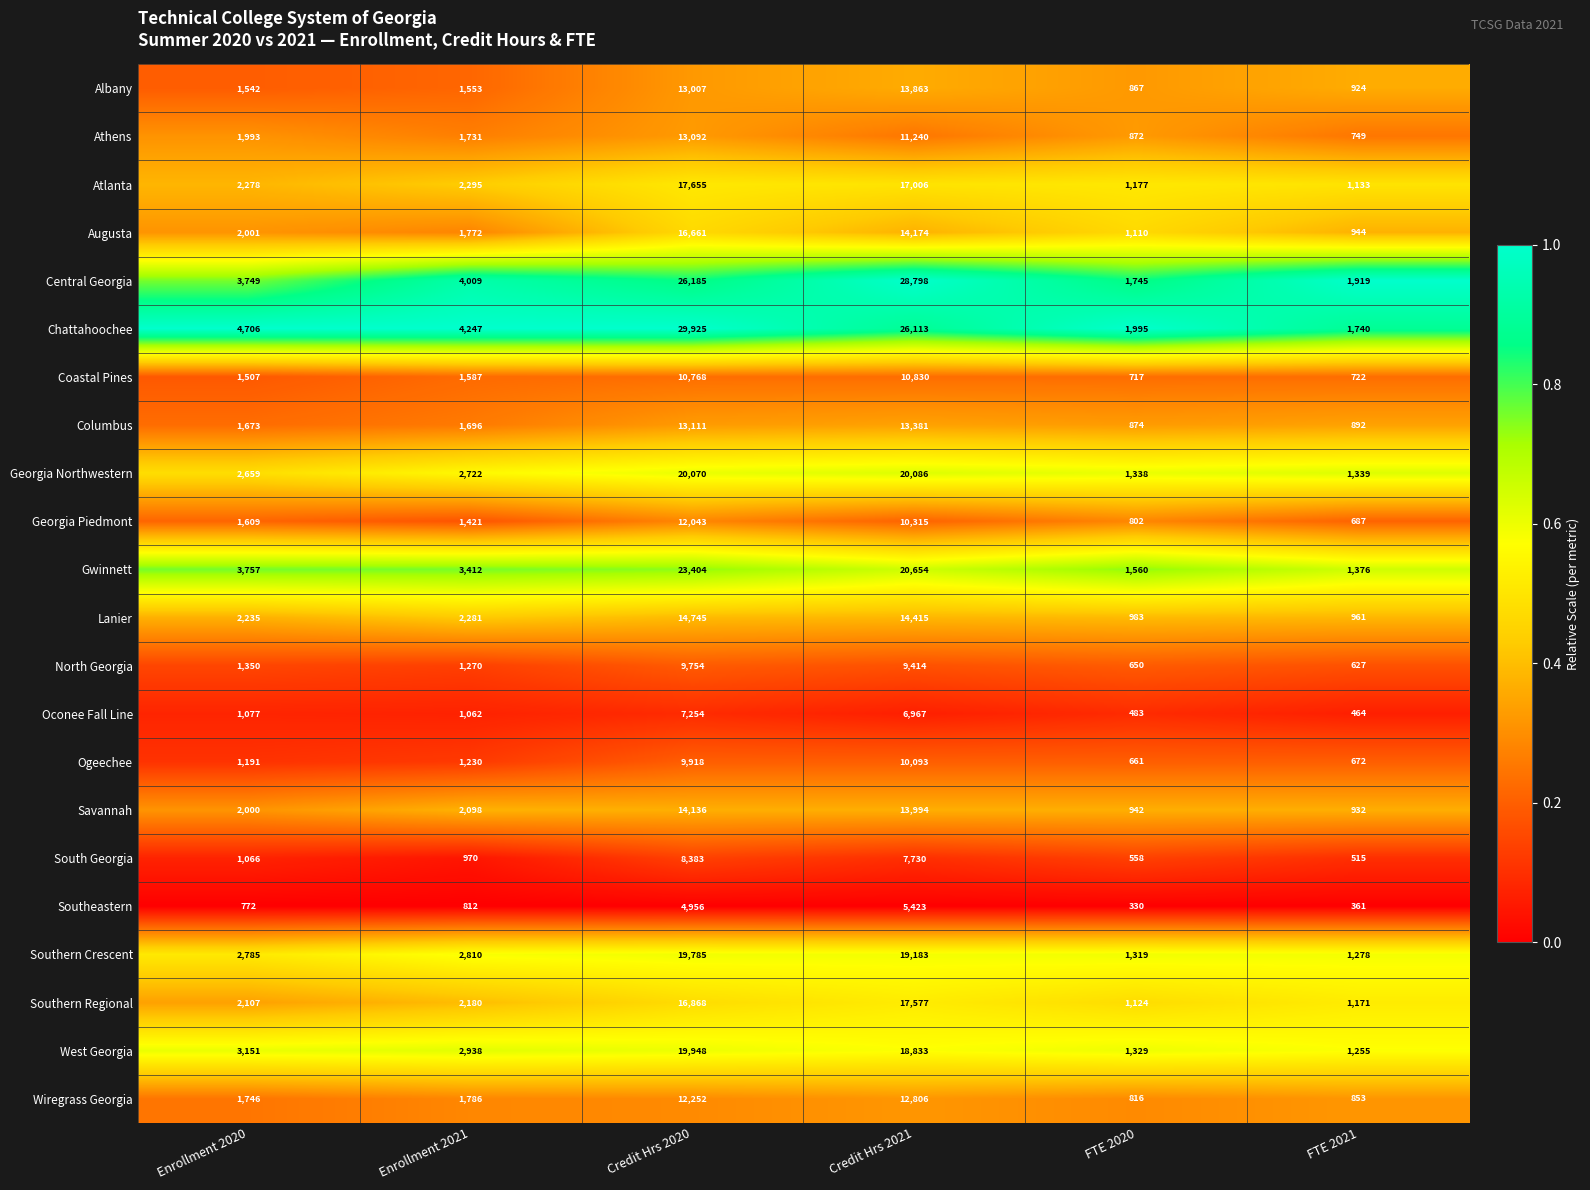

What is the spread (max minus min) of values at Credit Hrs 2020?

24969